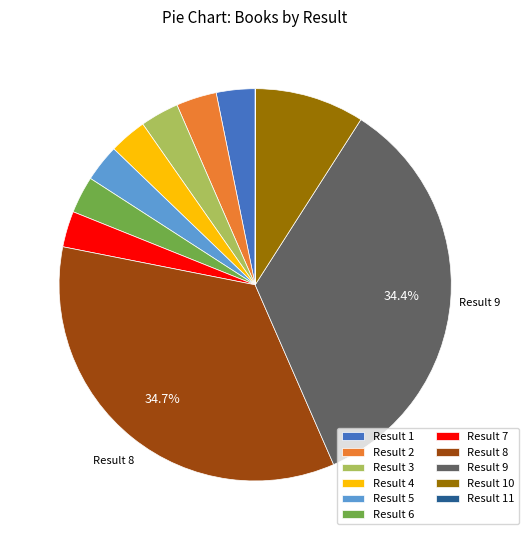

Is there any slice that represents more than half of the pie?

No